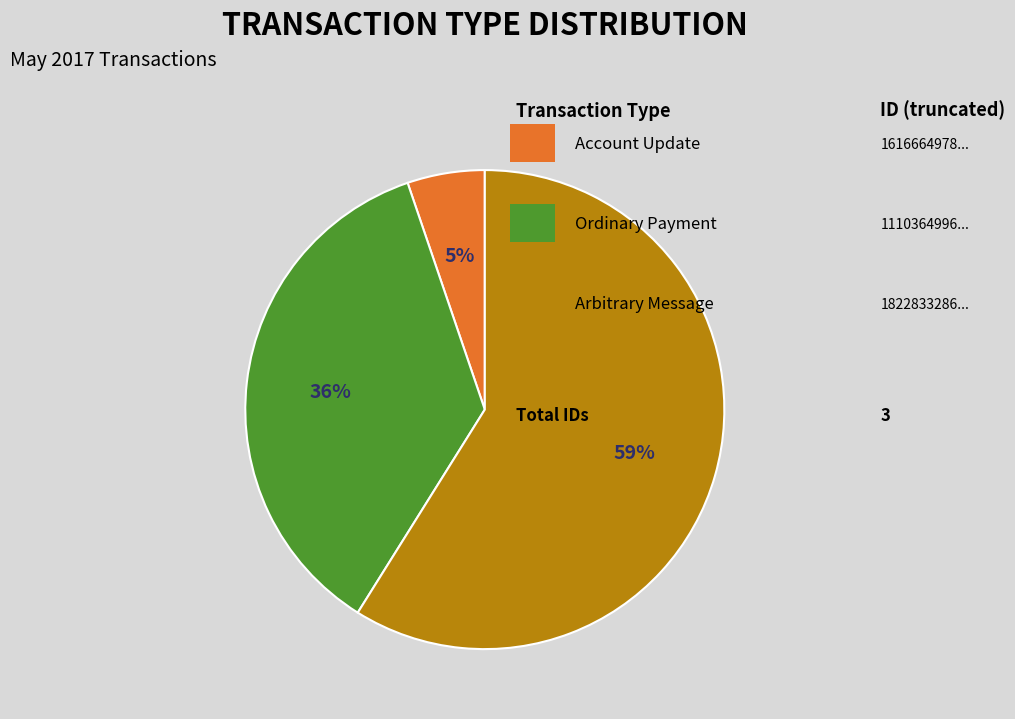

To the nearest percent, what is the average slice percentage?

33%